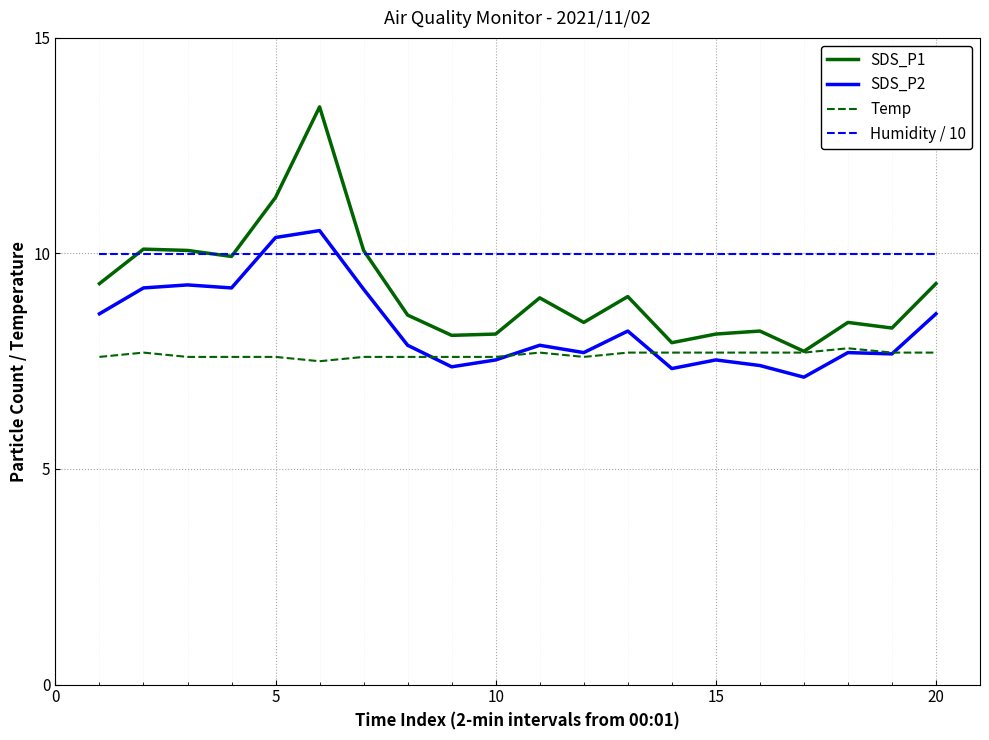

How many distinct data groups are displayed?

4